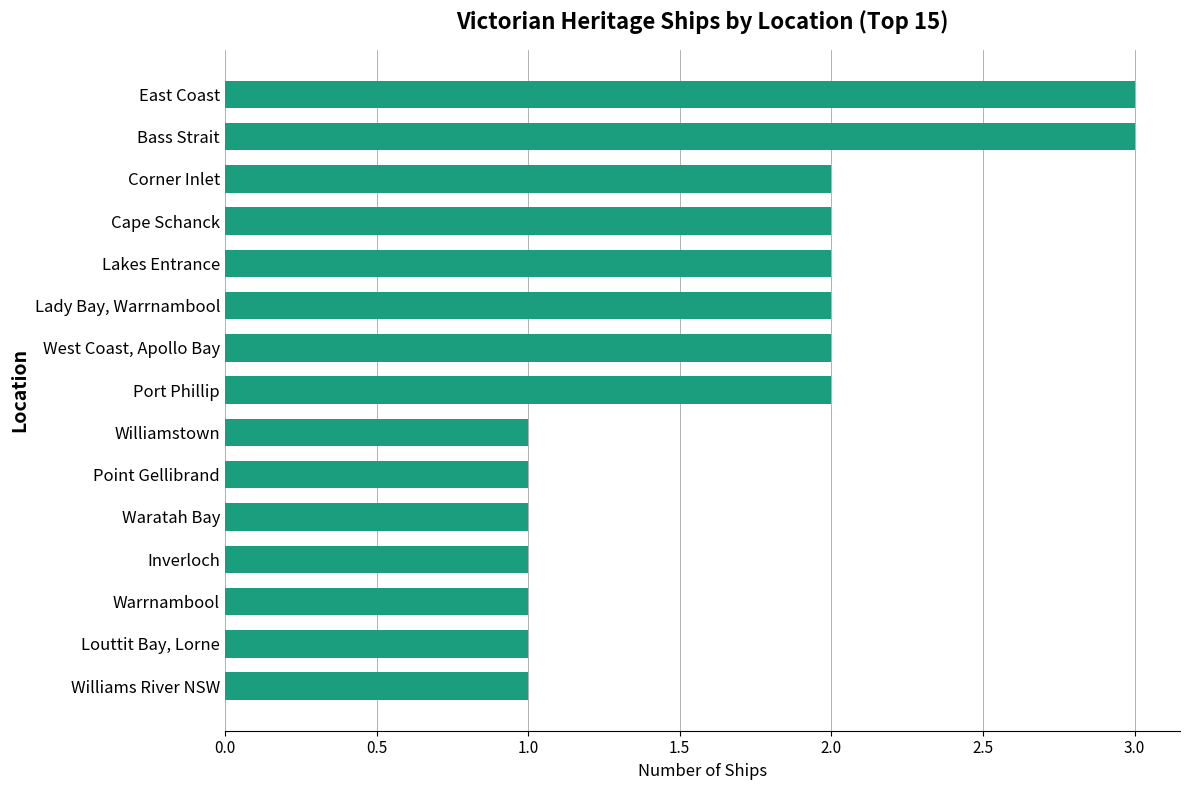

Approximately how many times larger is the value at Williams River NSW compared to Bass Strait?

0.3